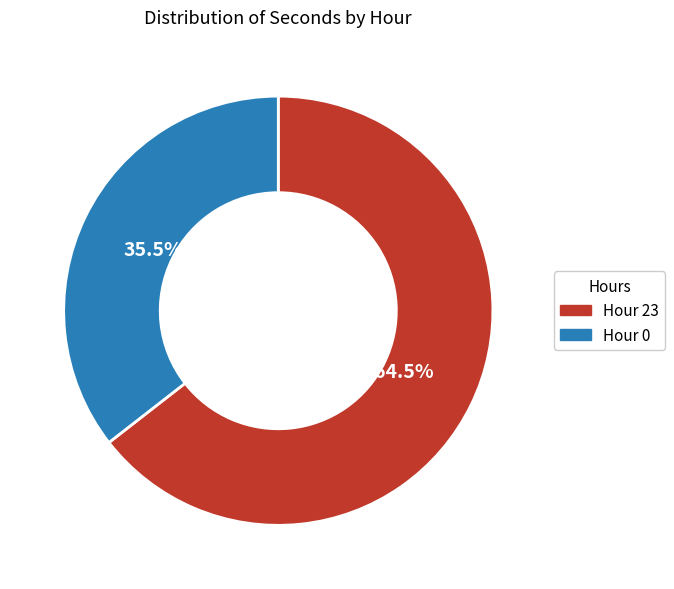

Is there a majority slice in this chart?

Yes